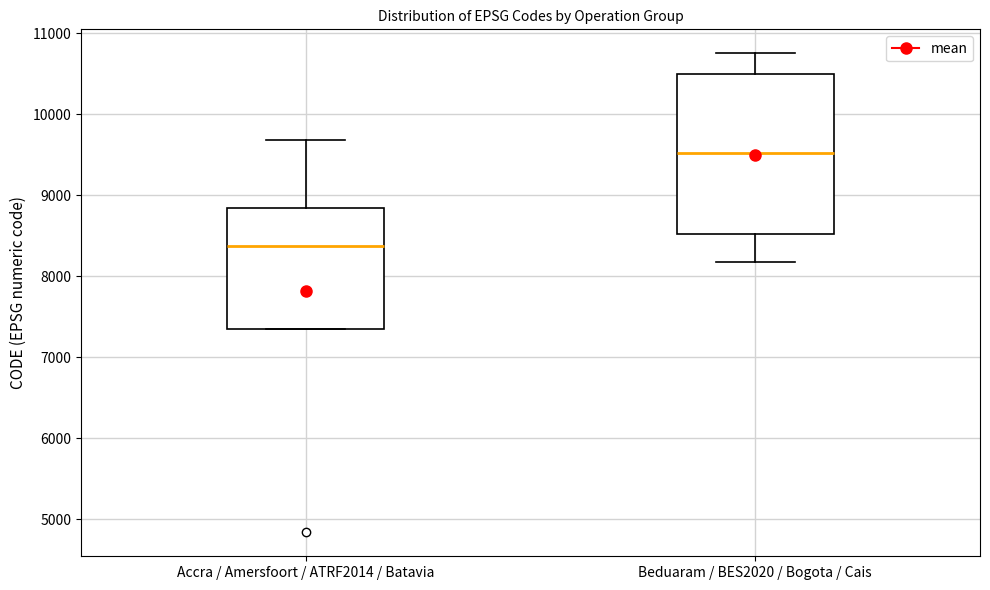

Which box's median line is the highest?

Beduaram / BES2020 / Bogota / Cais